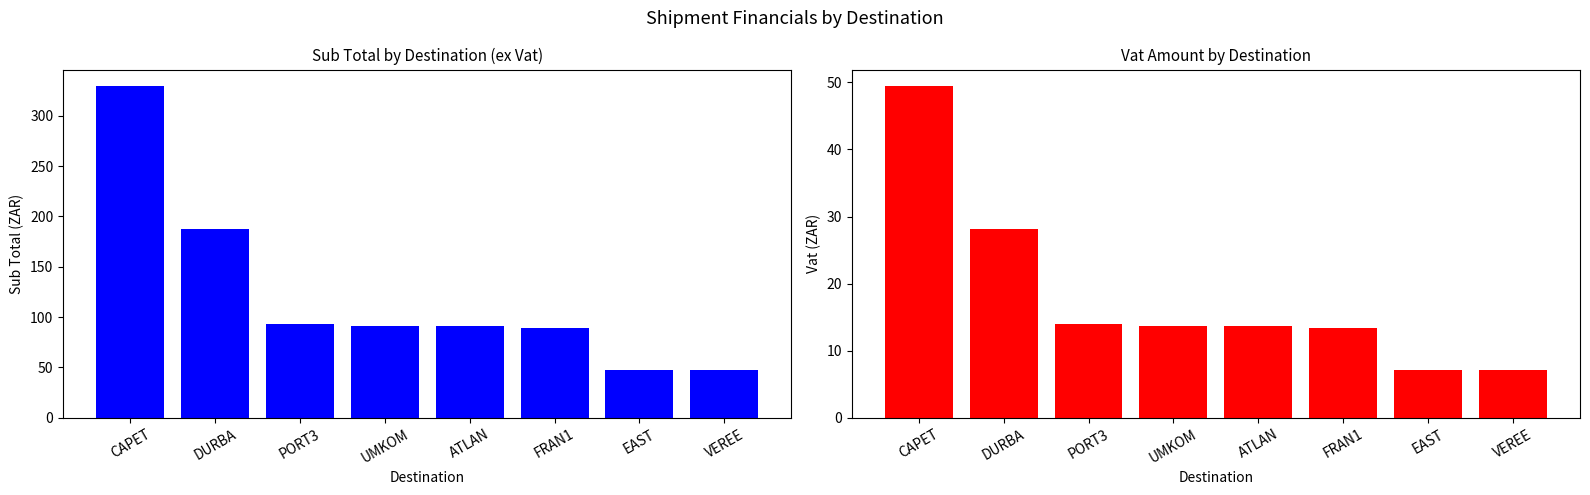

Rank the series at FRAN1 from highest to lowest value.

Sub Total, Vat